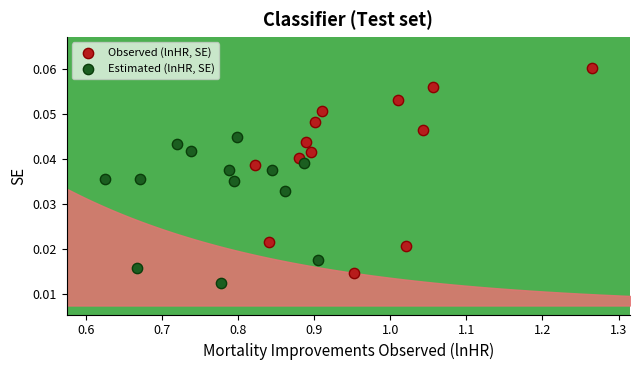

Which series has the widest spread of Y values?

Observed (lnHR, SE)